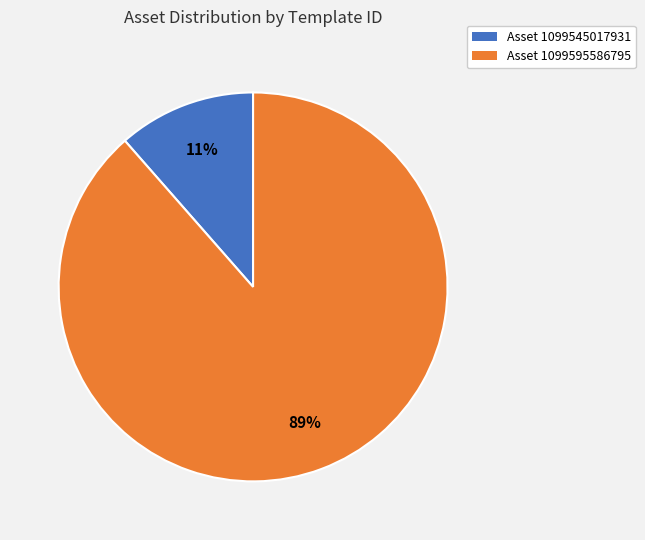

Does any single category account for the majority?

Yes